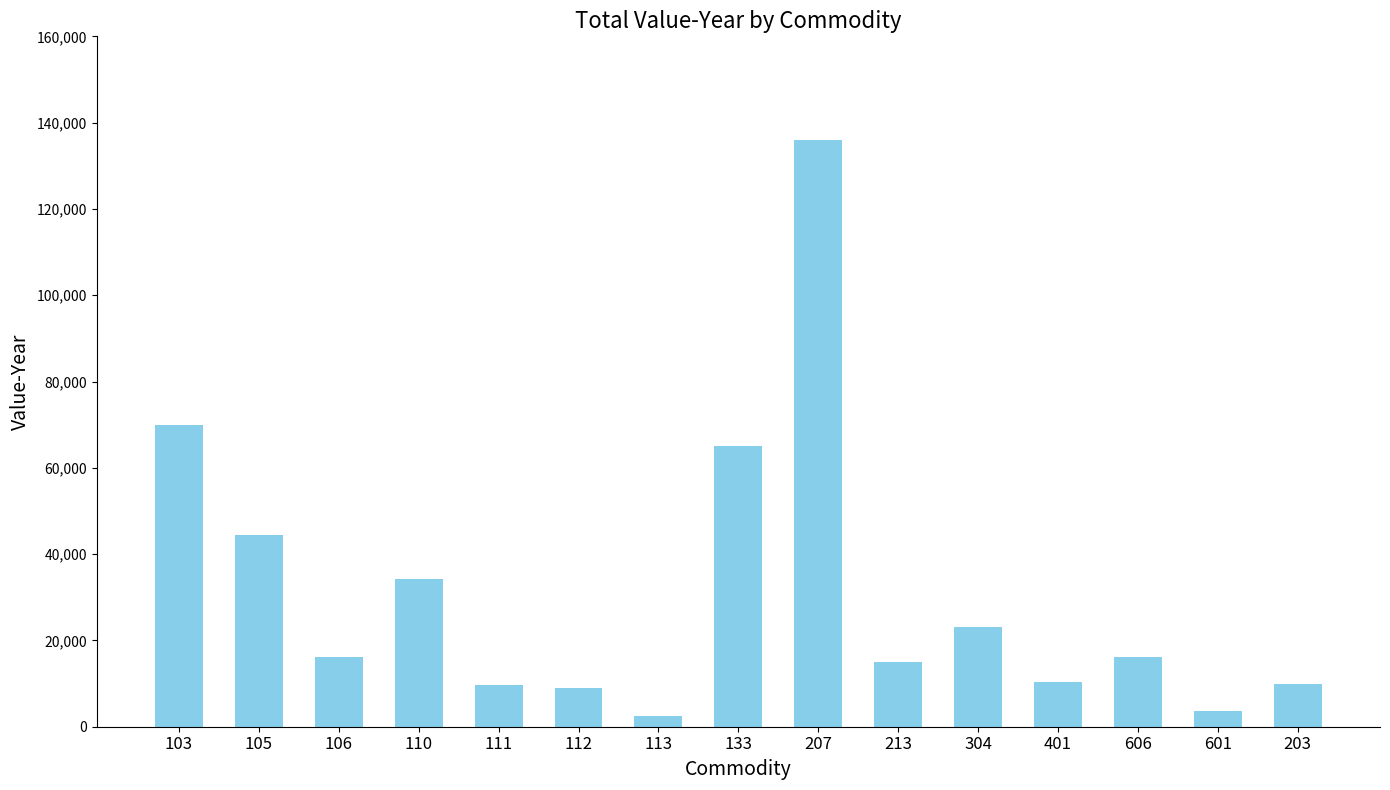

At which label is the value closest to 69161?

103